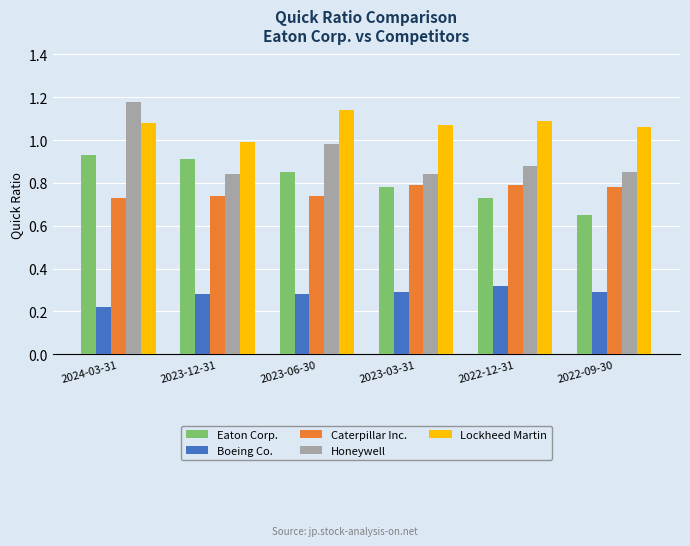

Is the value of Eaton Corp. at 2023-03-31 greater than the value of Lockheed Martin at 2023-12-31?

No